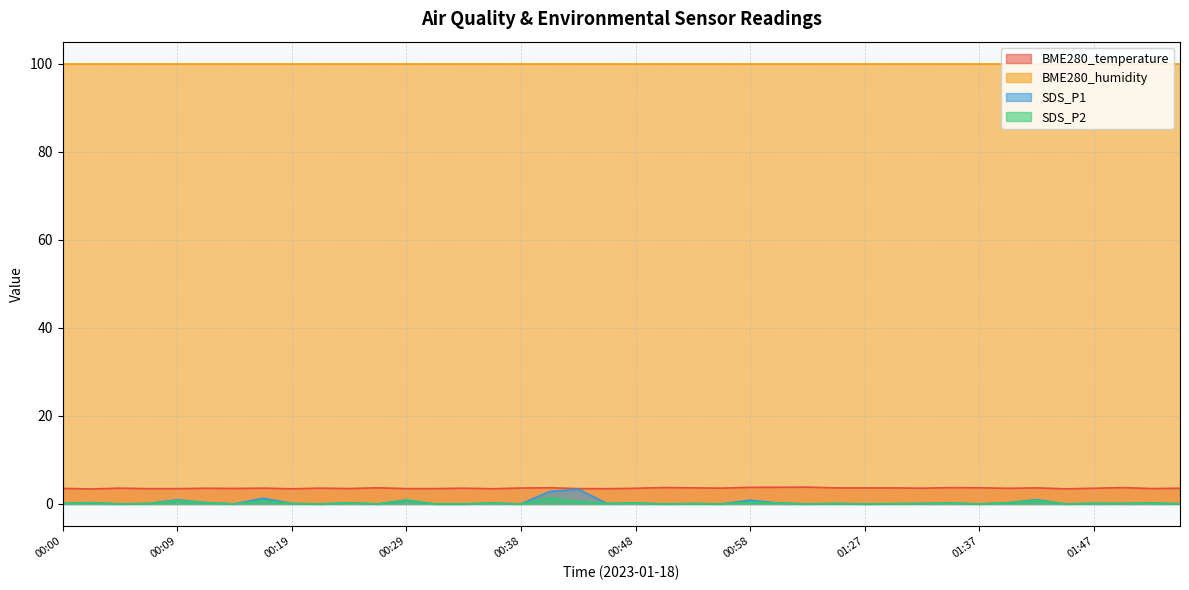

Which series has the widest spread of values?

SDS_P1